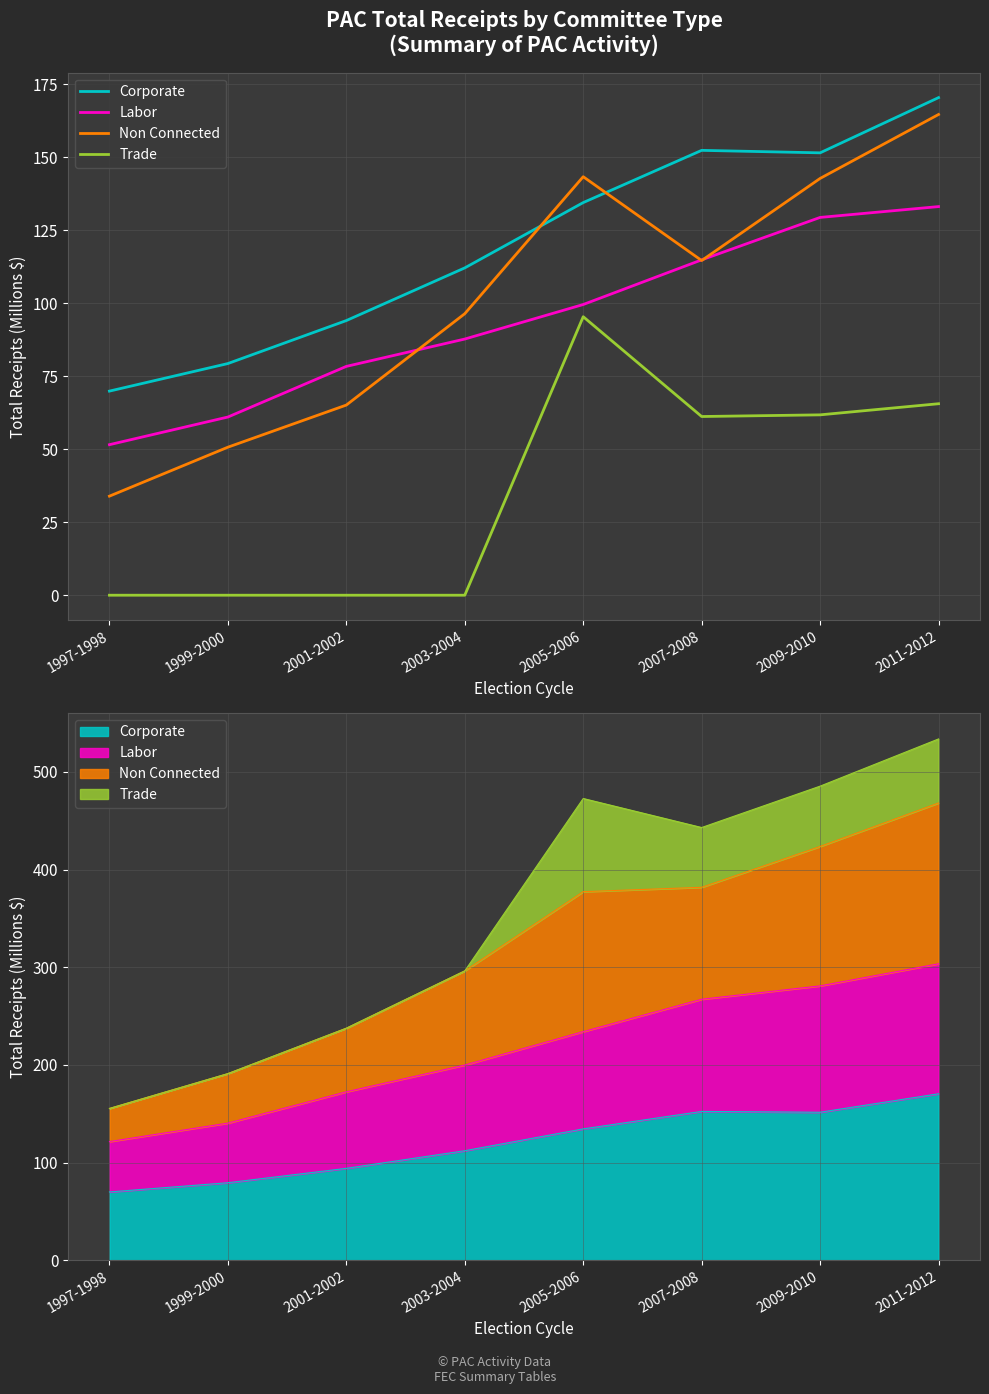

Between 2007-2008 and 2011-2012, which is larger?

2011-2012